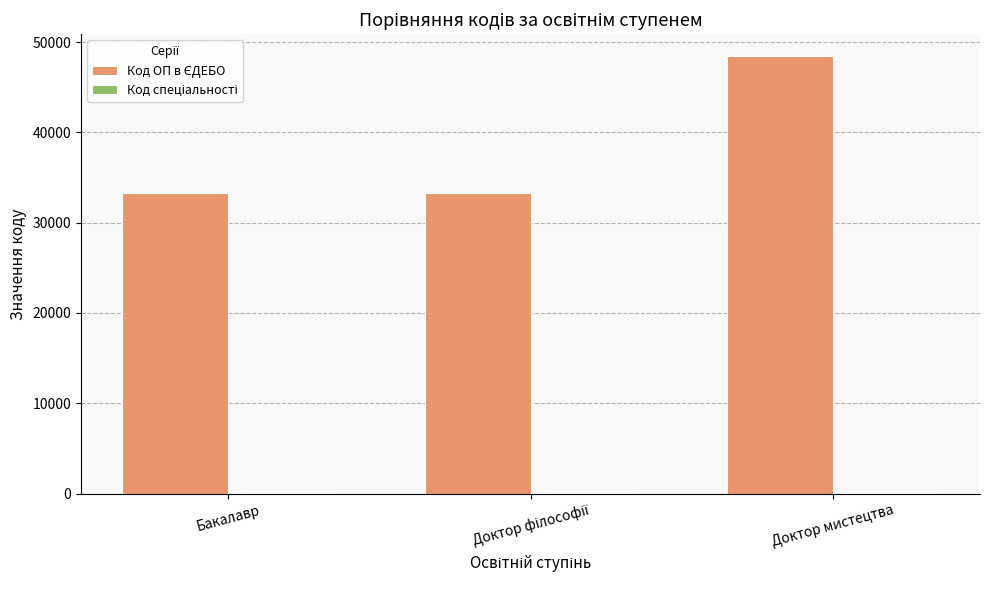

At which category is the sum across all series the highest?

Доктор мистецтва